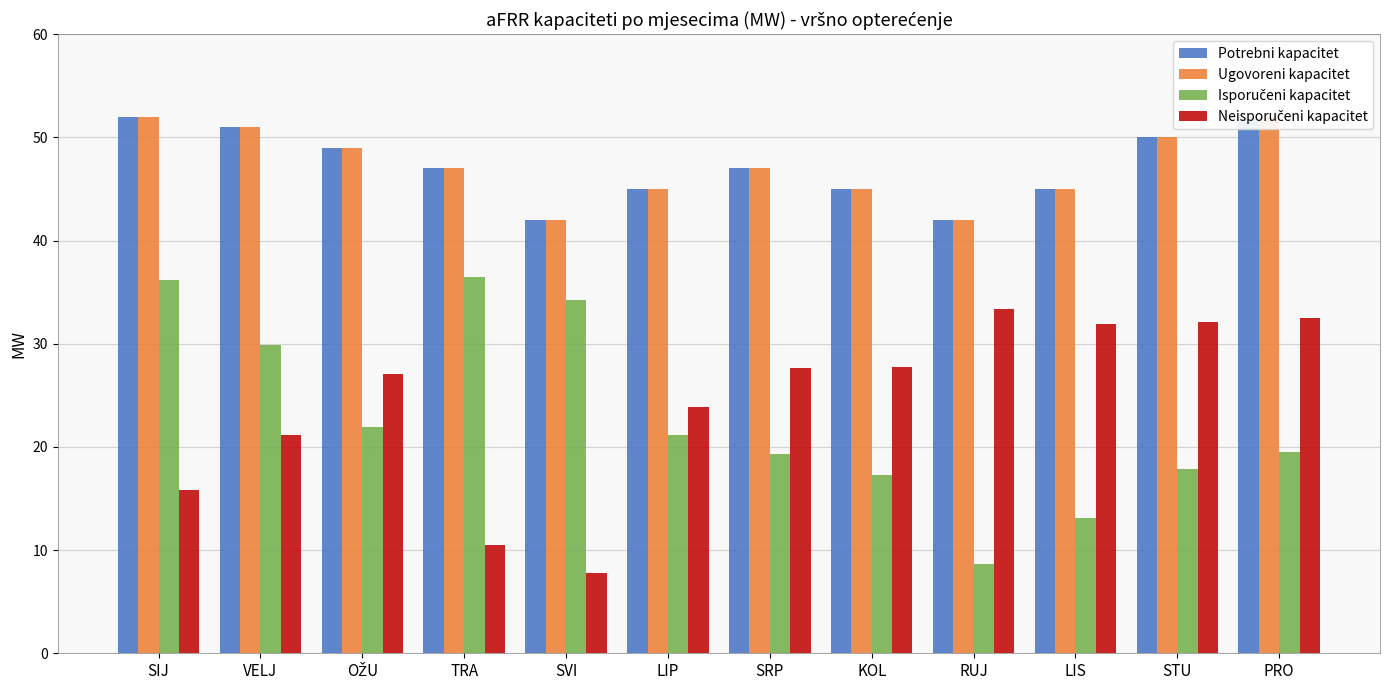

What is the label of the 10th bar from the left?

LIS